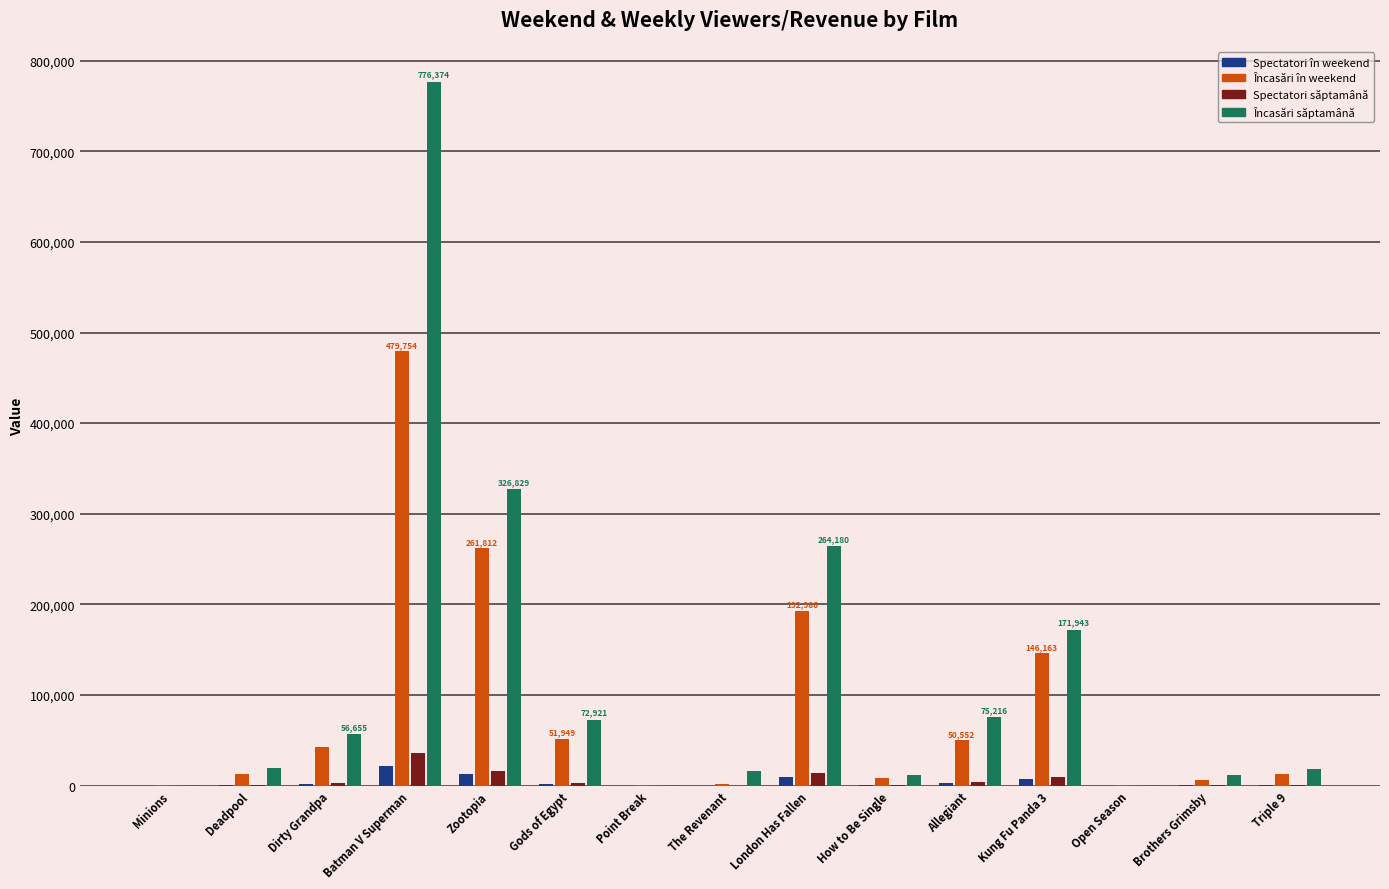

What is the sum of all Spectatori în weekend values?

60691